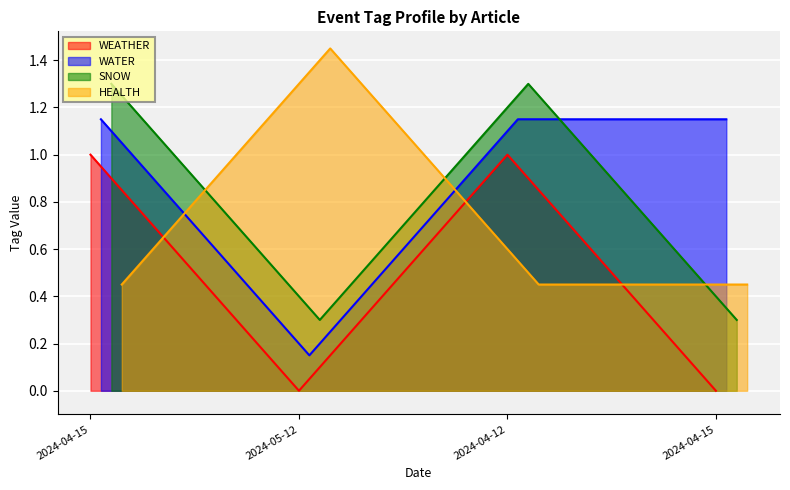

After their last crossing, which series has the higher values: HEALTH or SNOW?

HEALTH